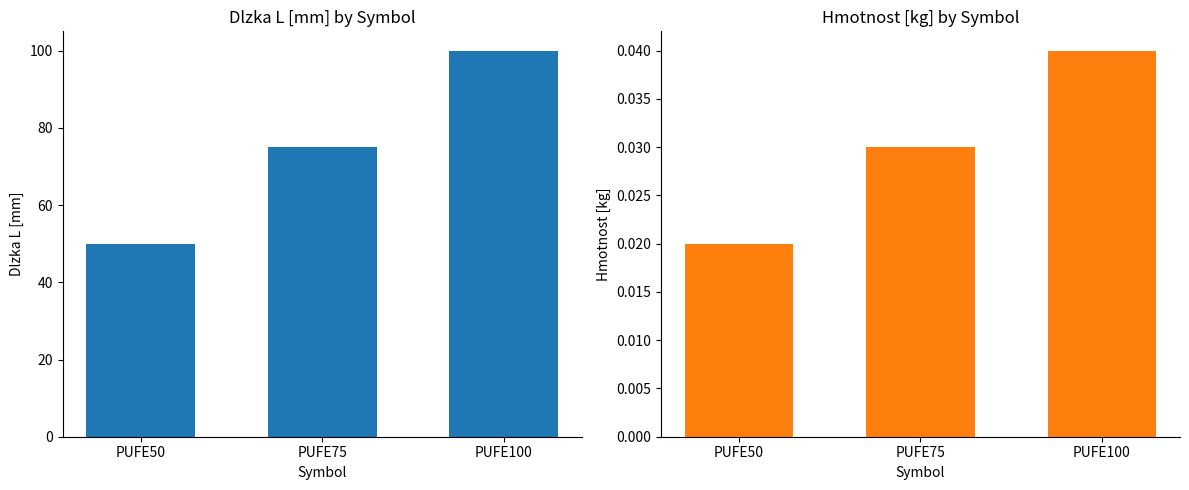

At which category is the sum across all series the highest?

PUFE100